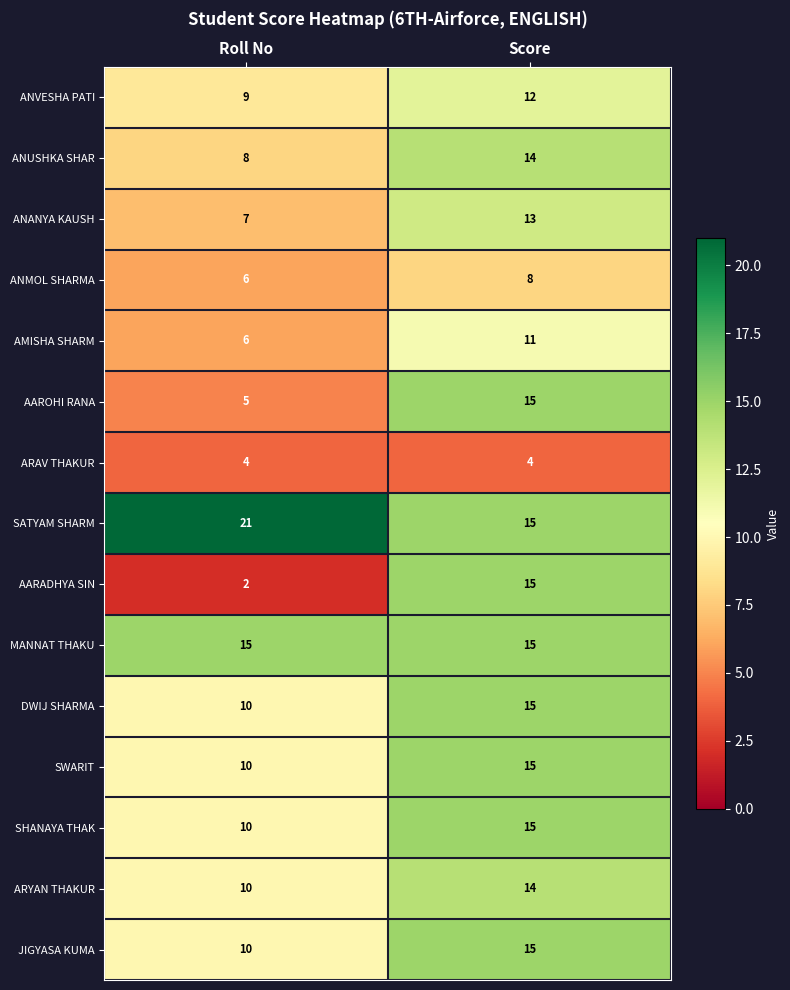

True or false: SATYAM SHARM has a value of 21 at Roll No.

True